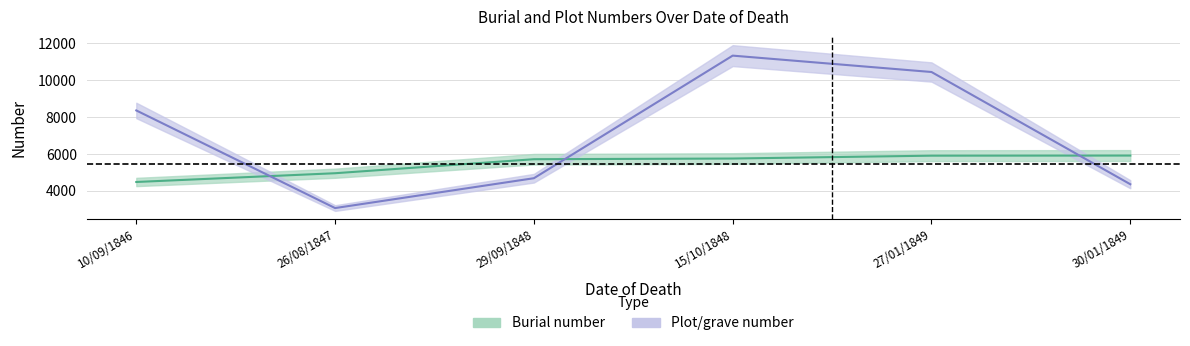

List the labels in order of Burial number value, largest first.

30/01/1849, 27/01/1849, 15/10/1848, 29/09/1848, 26/08/1847, 10/09/1846